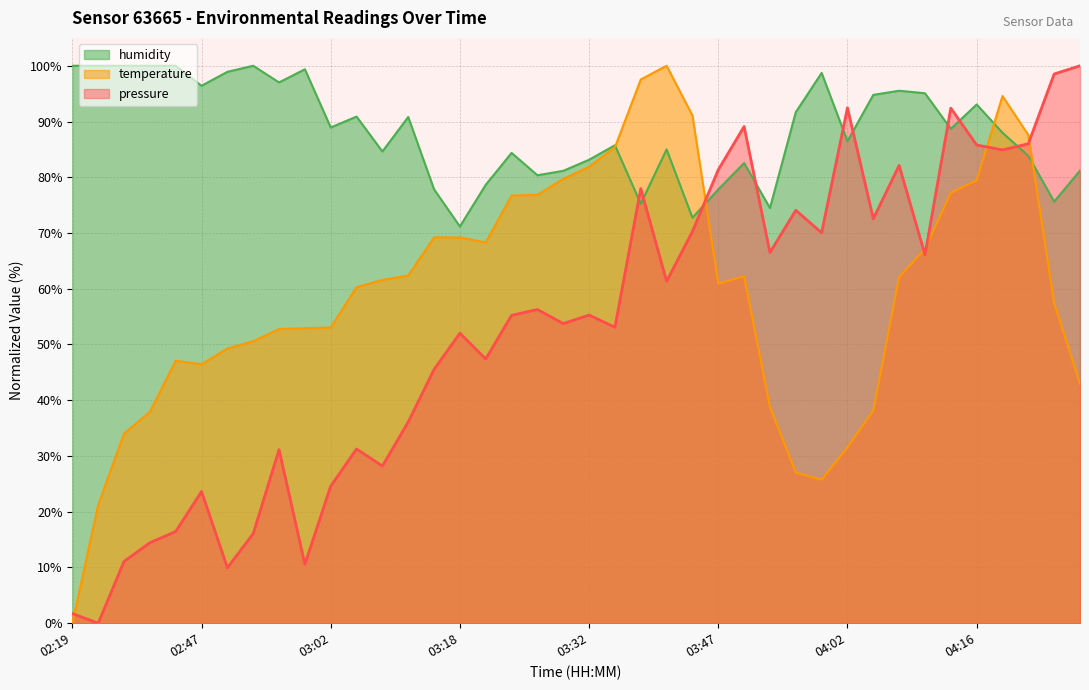

What is the difference between the highest and lowest values at 03:02?

64.3